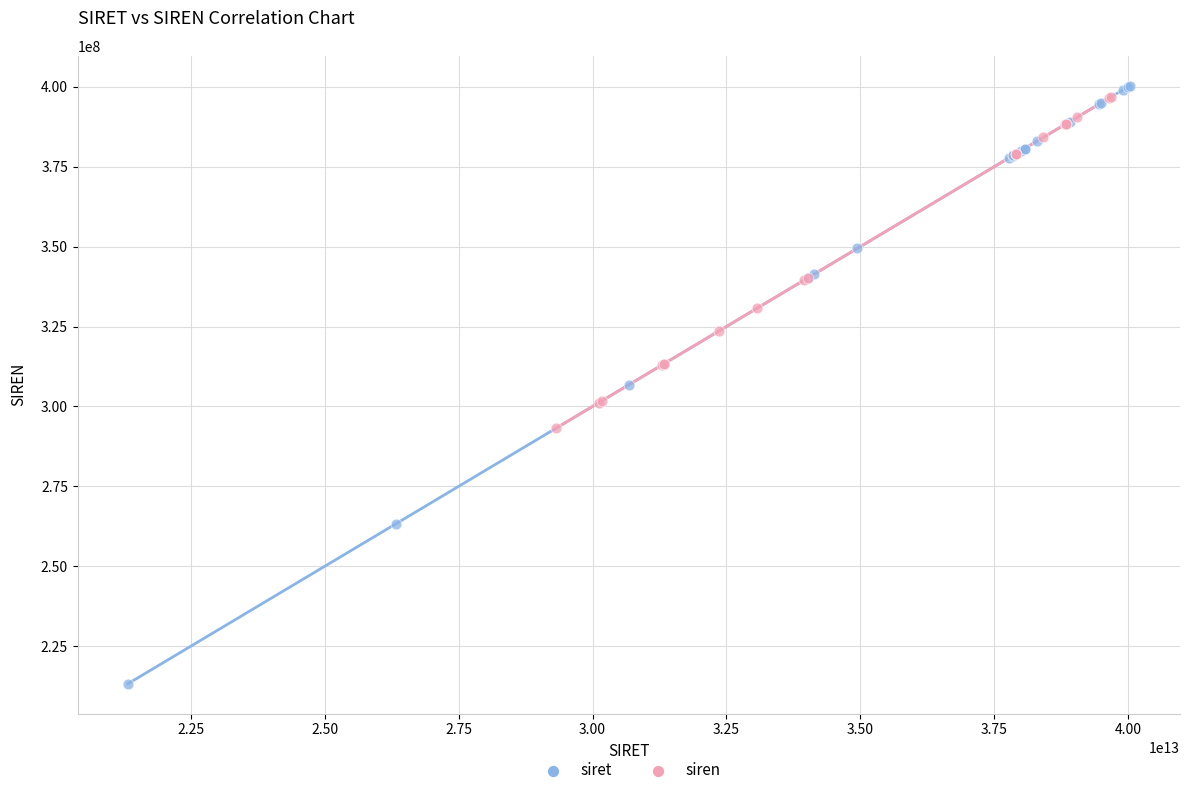

Which series reaches the minimum Y coordinate?

siret